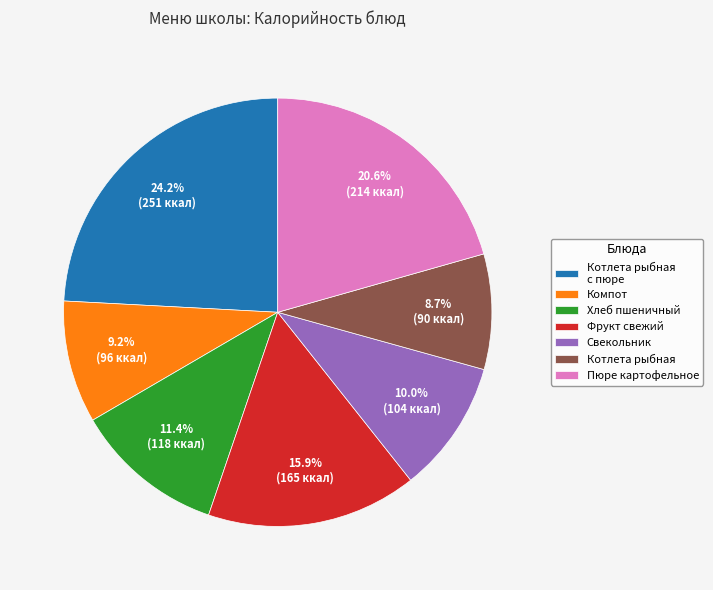

What is the smallest slice in the pie chart?

Котлета рыбная